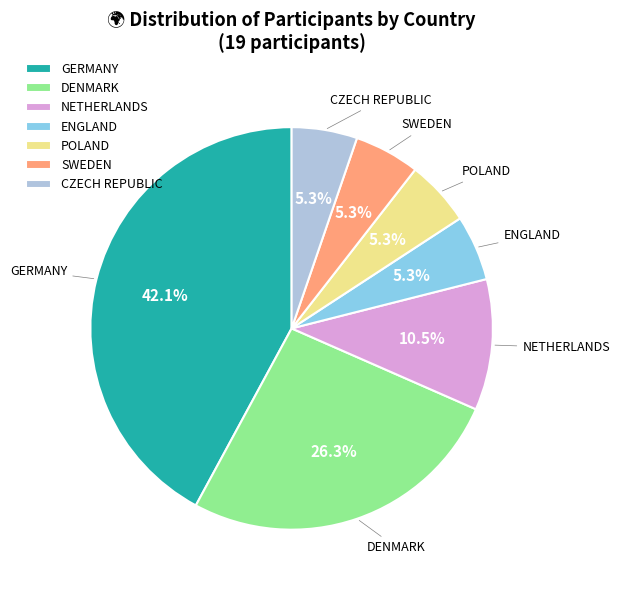

What is the ratio of the value at SWEDEN to the value at DENMARK?

0.2